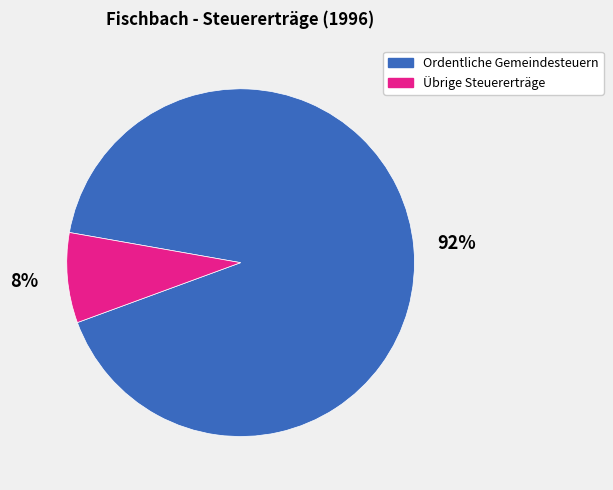

Is the sum of Ordentliche Gemeindesteuern and Übrige Steuererträge greater than half?

Yes